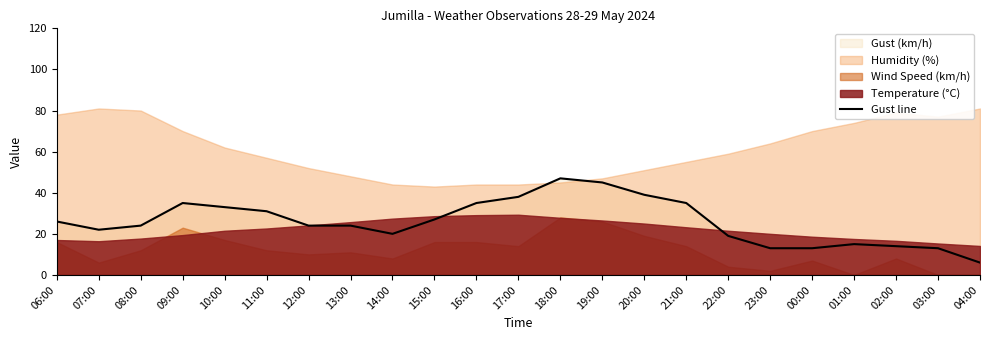

How many lines are shown in the chart?

1